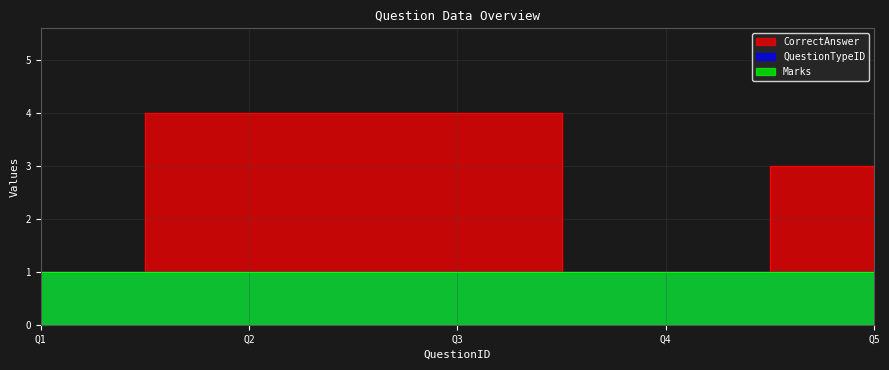

Rank the series at 1 from highest to lowest value.

CorrectAnswer, QuestionTypeID, Marks